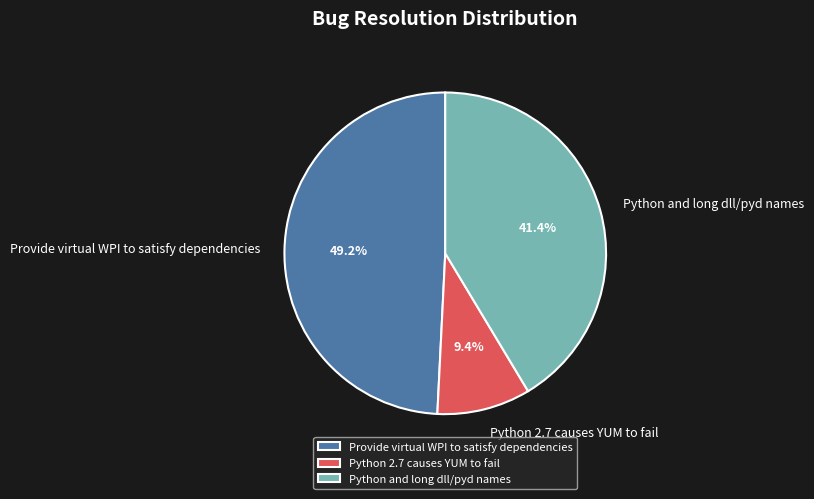

True or false: Python 2.7 causes YUM to fail accounts for 2% of the total.

False